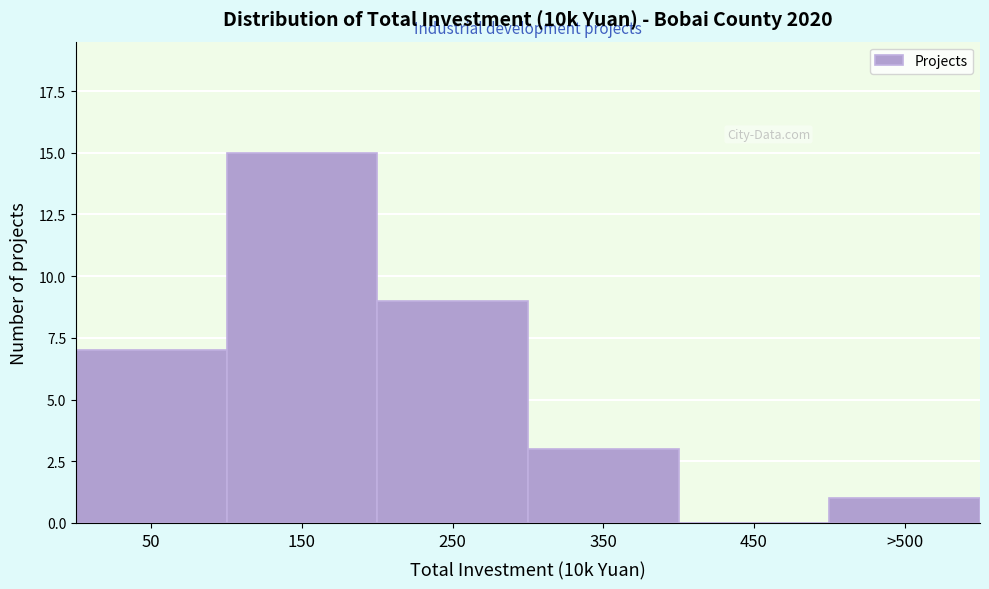

Reading left to right, extract all data points from this chart.

50=7	150=15	250=9	350=3	450=0	>500=1